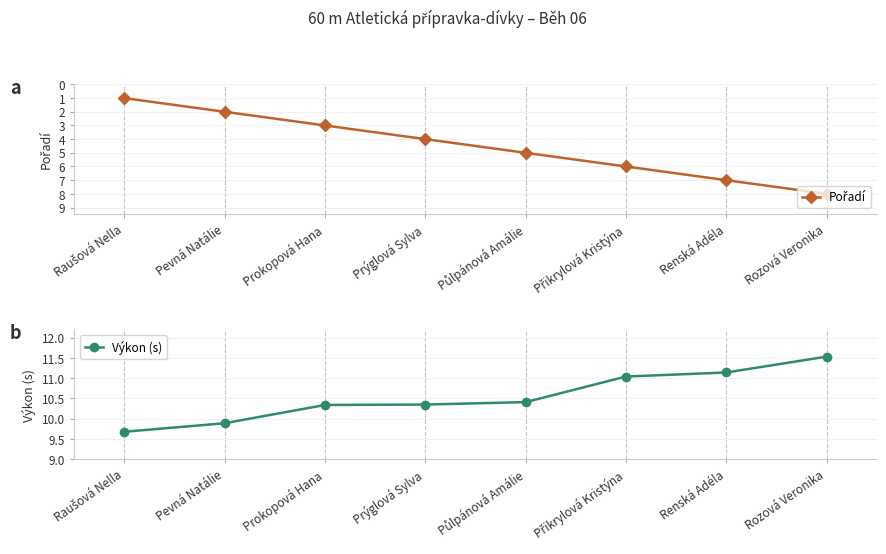

How many distinct data groups are displayed?

2